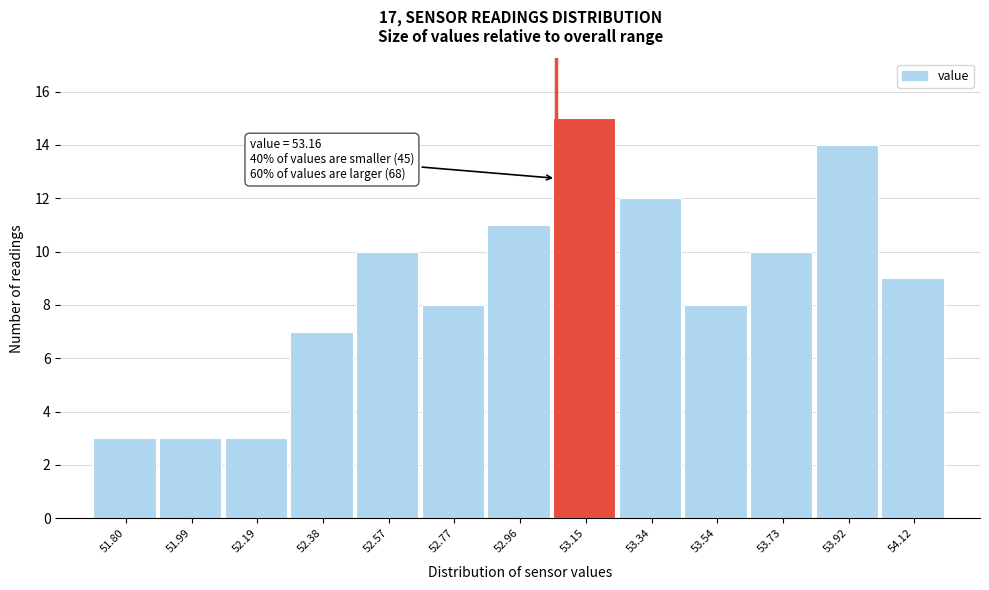

Reading left to right, list all the values displayed in this chart.

51.80=3	51.99=3	52.19=3	52.38=7	52.57=10	52.77=8	52.96=11	53.15=15	53.34=12	53.54=8	53.73=10	53.92=14	54.12=9